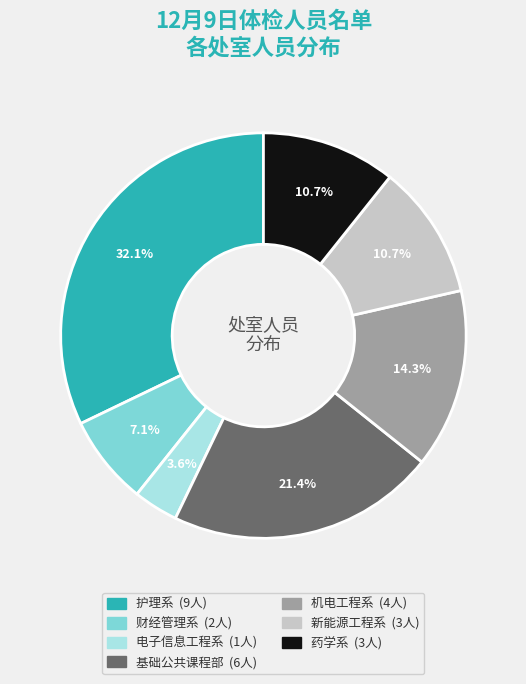

What percentage is NOT represented by 财经管理系?

92.9%